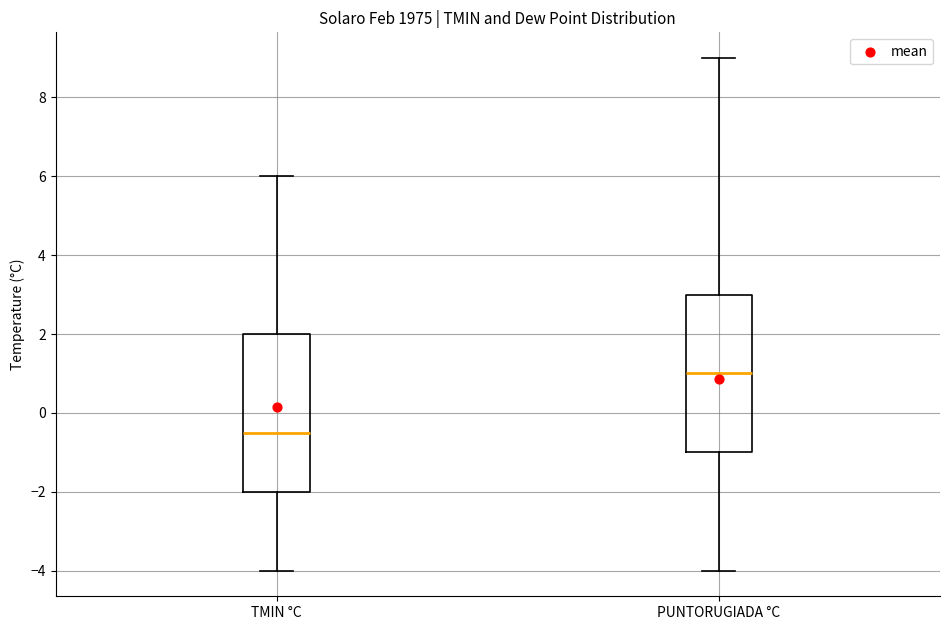

Reading left to right, transcribe this box plot: for each box, give where its median line is, the range the box spans, and where its two whiskers end, as read against the y-axis. The values are not printed on the chart, so give them approximately, as read against the axis.

TMIN °C: median -0.4, box -2.0 to 2.0, whiskers -4.0 to 6.0
PUNTORUGIADA °C: median 1.0, box -1.0 to 3.0, whiskers -4.0 to 9.0